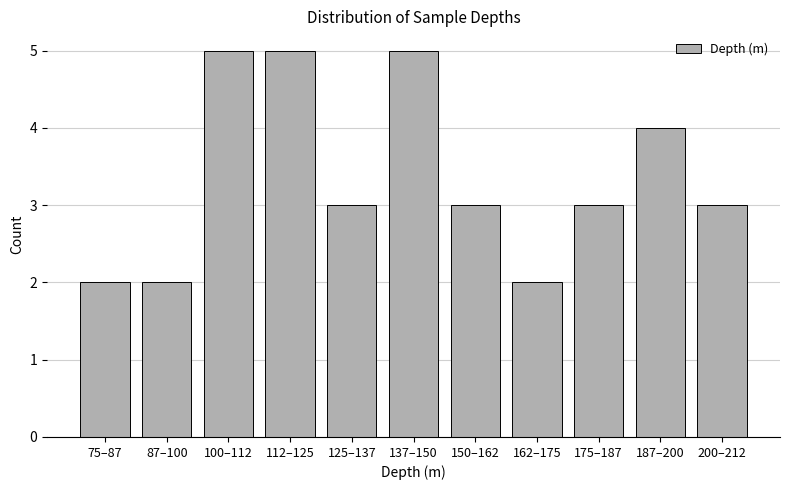

Reading right to left, what are all the values shown in this chart?

3	4	3	2	3	5	3	5	5	2	2